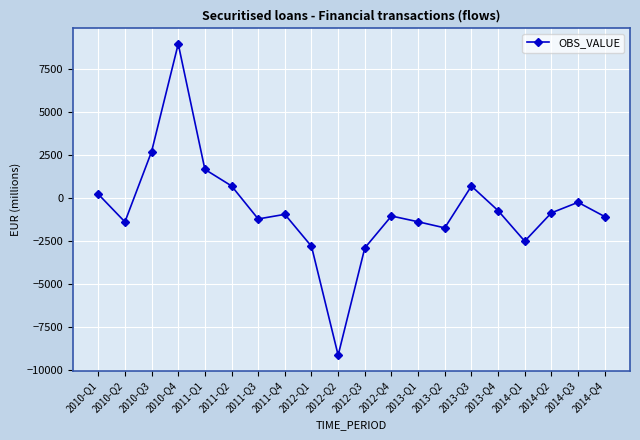

The value at 2011-Q1 is 1670.5. True or false?

True